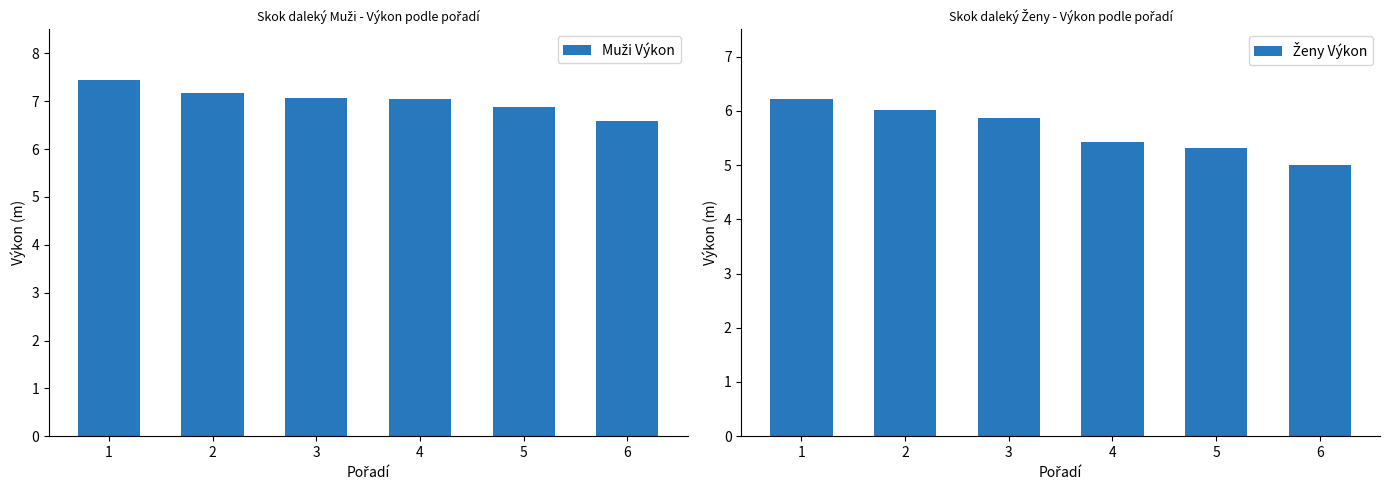

What is the total value across all series at 4?

12.5